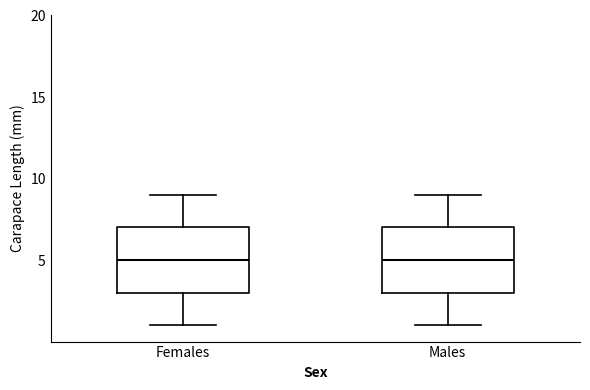

Where is the upper edge of the box for Males on the y-axis? The values are not printed on the chart, so give them approximately, as read against the axis.

7